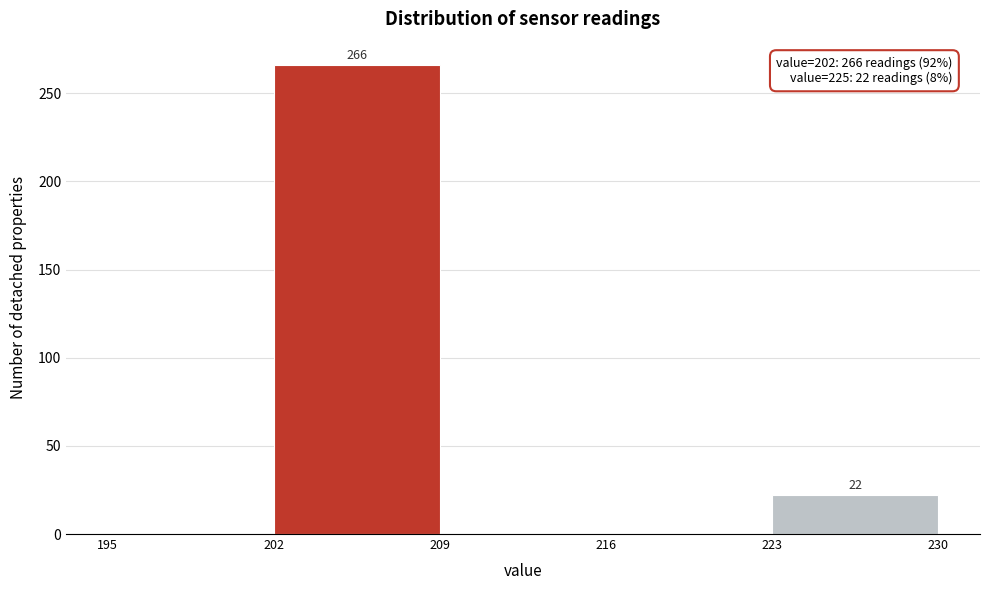

Which range on the x-axis has the tallest bar?

202 to 209